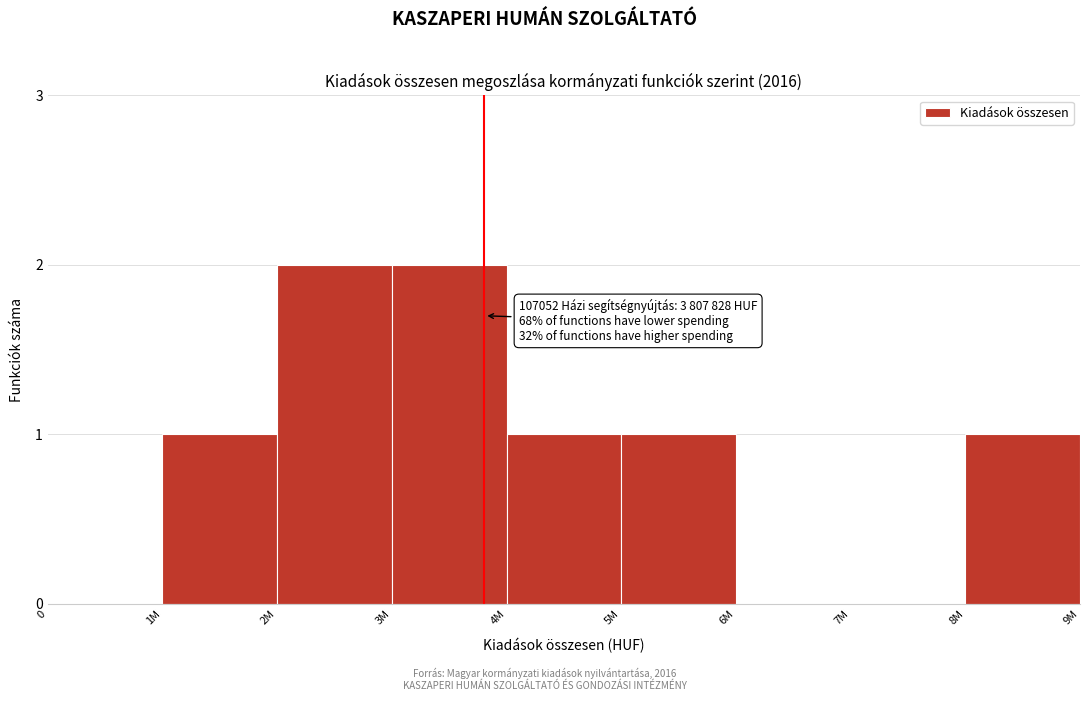

Reading left to right, what are all the values shown in this chart?

0=0	1M=1	2M=2	3M=2	4M=1	5M=1	6M=0	7M=0	8M=1